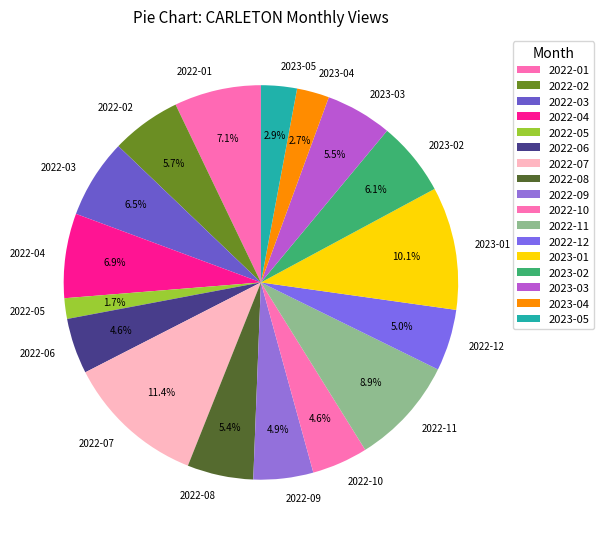

What is the total percentage of 2023-02 and 2022-04?

13.0%